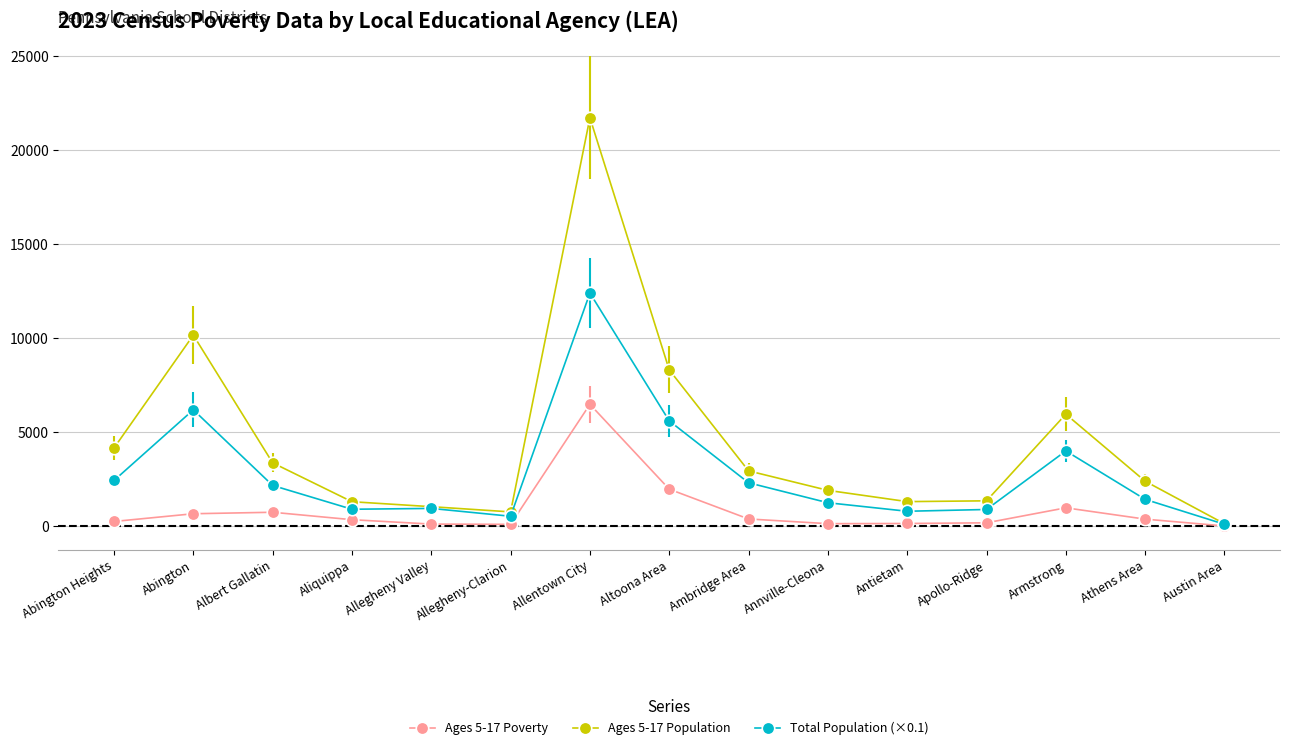

What is the difference between the maximum and minimum values in the Total Population (×0.1) series?

12301.3